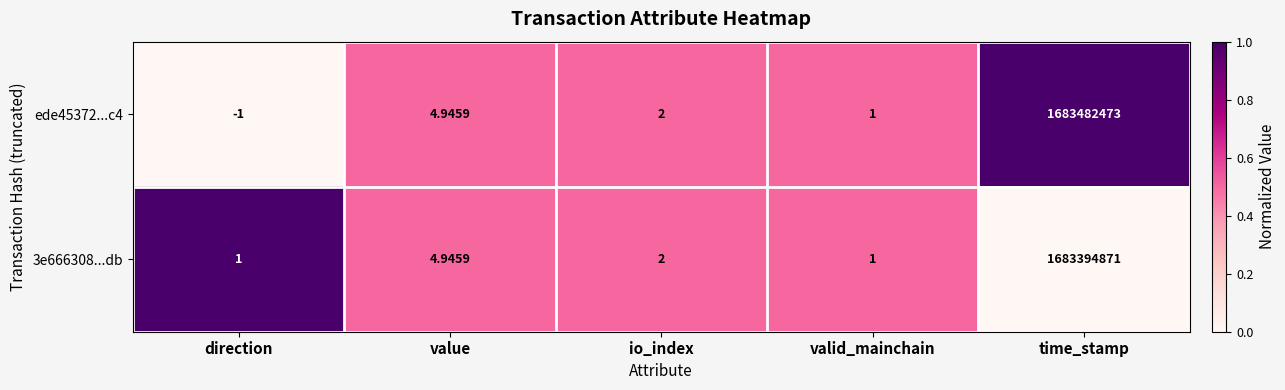

Which label corresponds to the largest value in the chart?

time_stamp